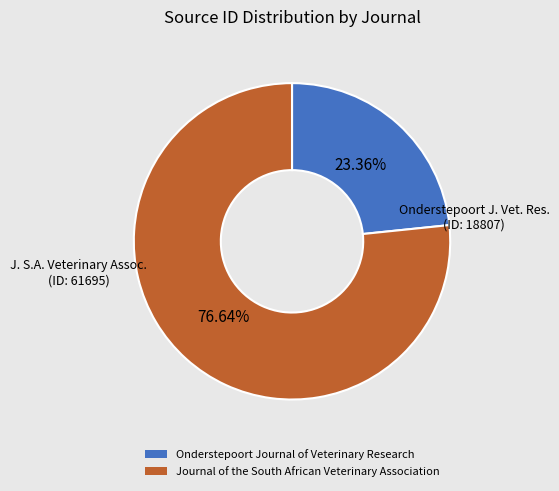

To the nearest percent, what is the average slice percentage?

50%